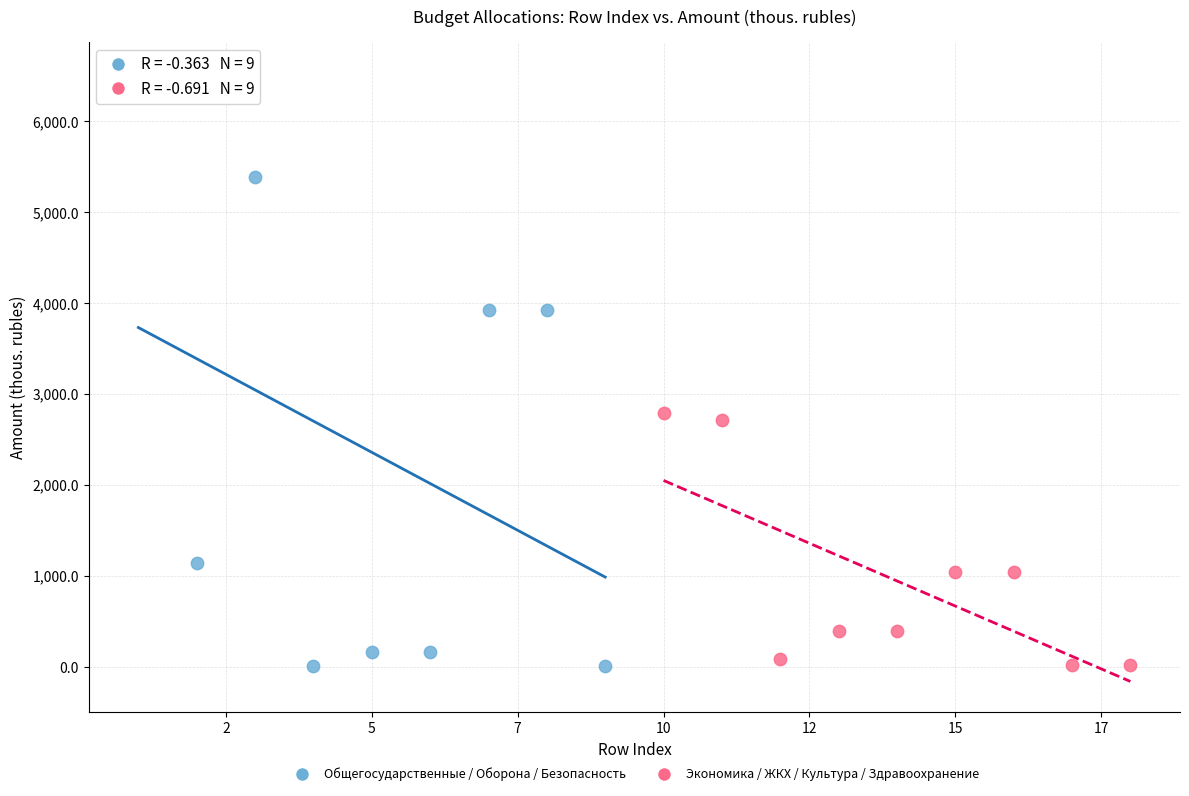

Which series has the widest spread of Y values?

Общегосударственные / Оборона / Безопасность